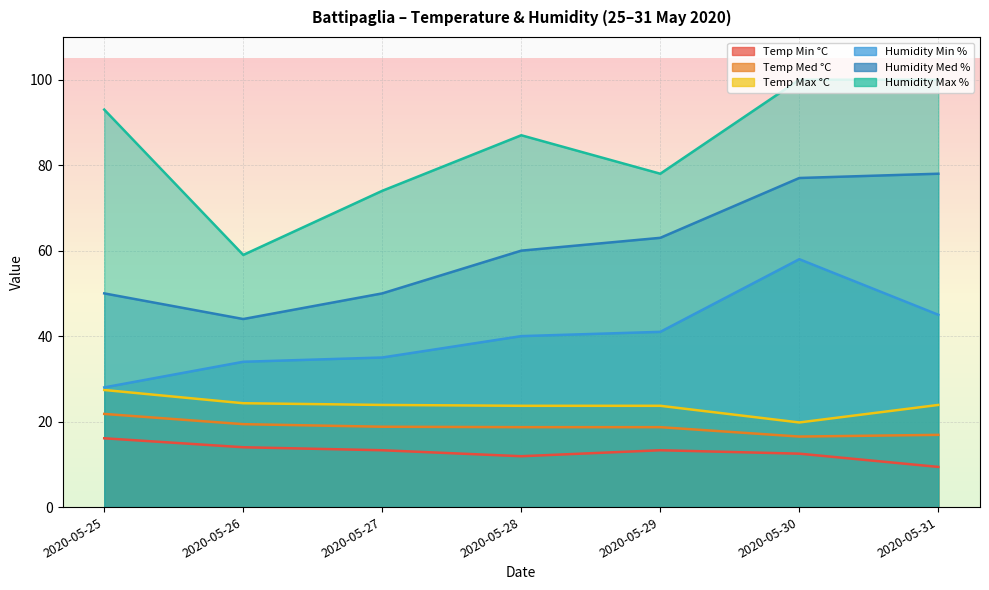

True or false: Temp Med °C has a value of 18.8 at 2020-05-27.

True